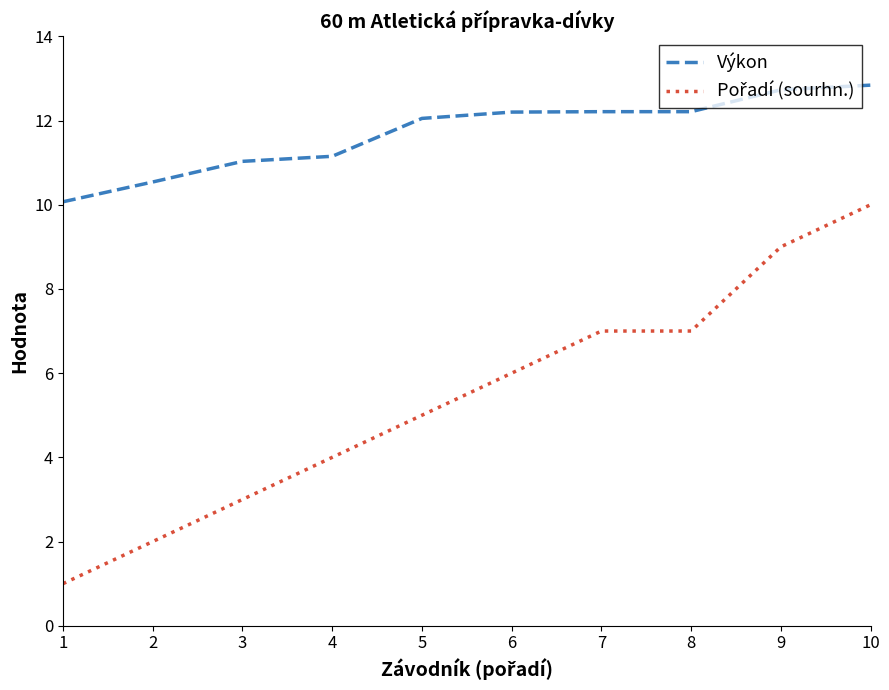

What is the minimum value for Výkon?

10.1